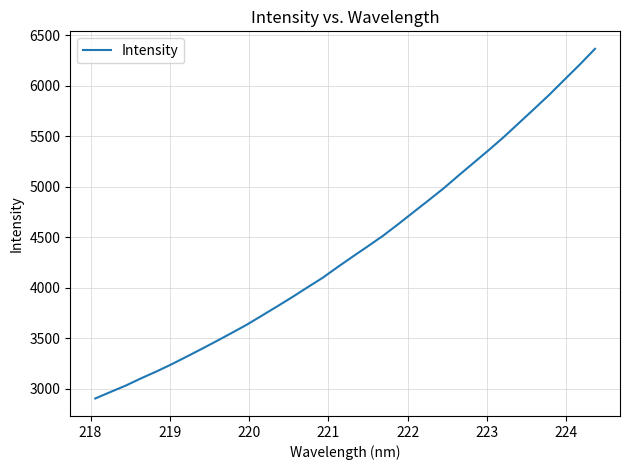

What is the difference between the maximum and minimum values?

3462.6